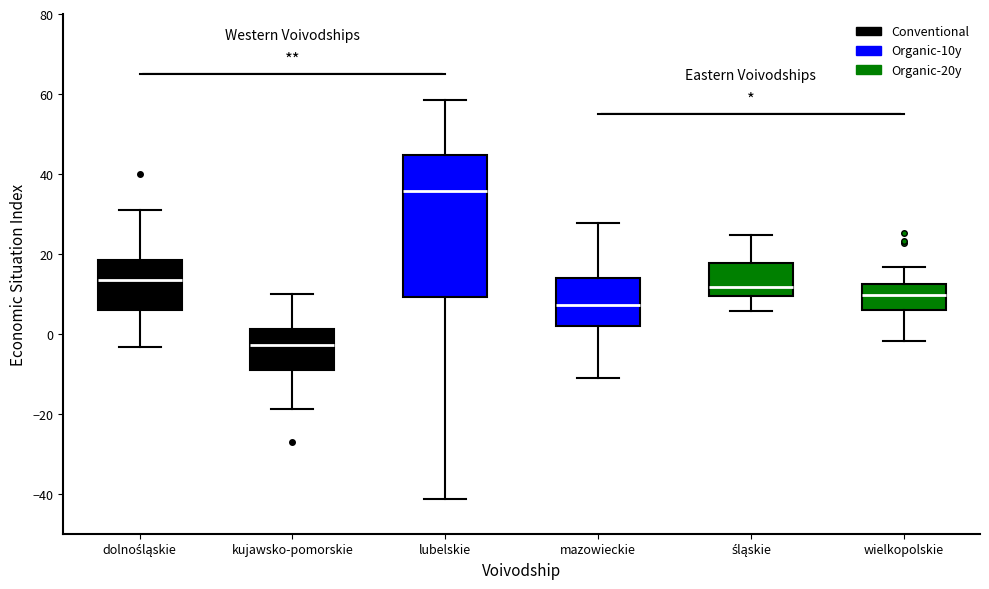

Reading left to right, read every box against the y-axis: the position of its median line, the range the box covers, and the ends of its whiskers. The values are not printed on the chart, so give them approximately, as read against the axis.

dolnośląskie: median 14, box 6 to 18, whiskers -4 to 30
kujawsko-pomorskie: median -2, box -10 to 2, whiskers -18 to 10
lubelskie: median 36, box 10 to 44, whiskers -42 to 58
mazowieckie: median 8, box 2 to 14, whiskers -12 to 28
śląskie: median 12, box 10 to 18, whiskers 6 to 24
wielkopolskie: median 10, box 6 to 12, whiskers -2 to 16